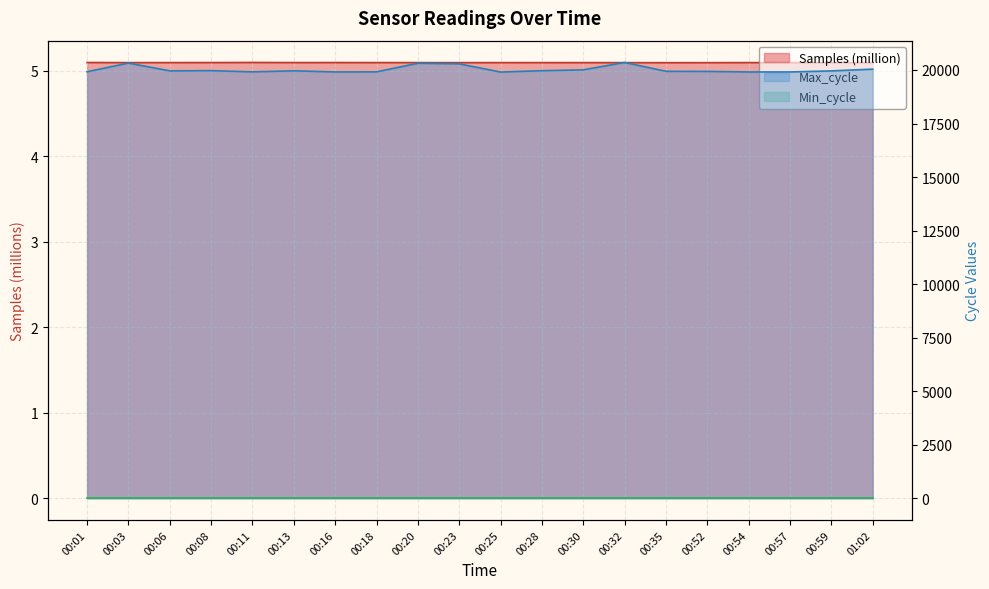

The Samples series shows 5.1 at 00:25. True or false?

True